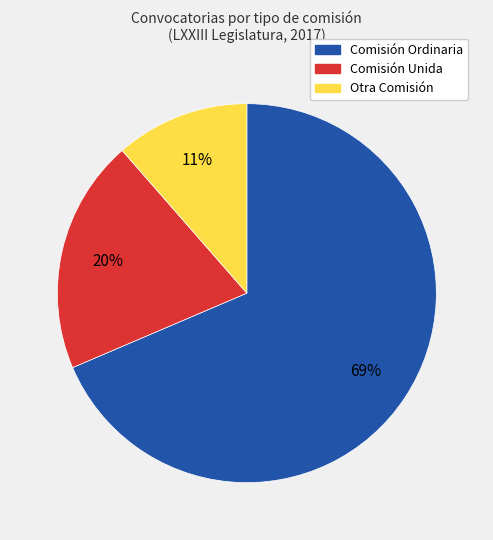

To the nearest percent, what is the average slice percentage?

33%